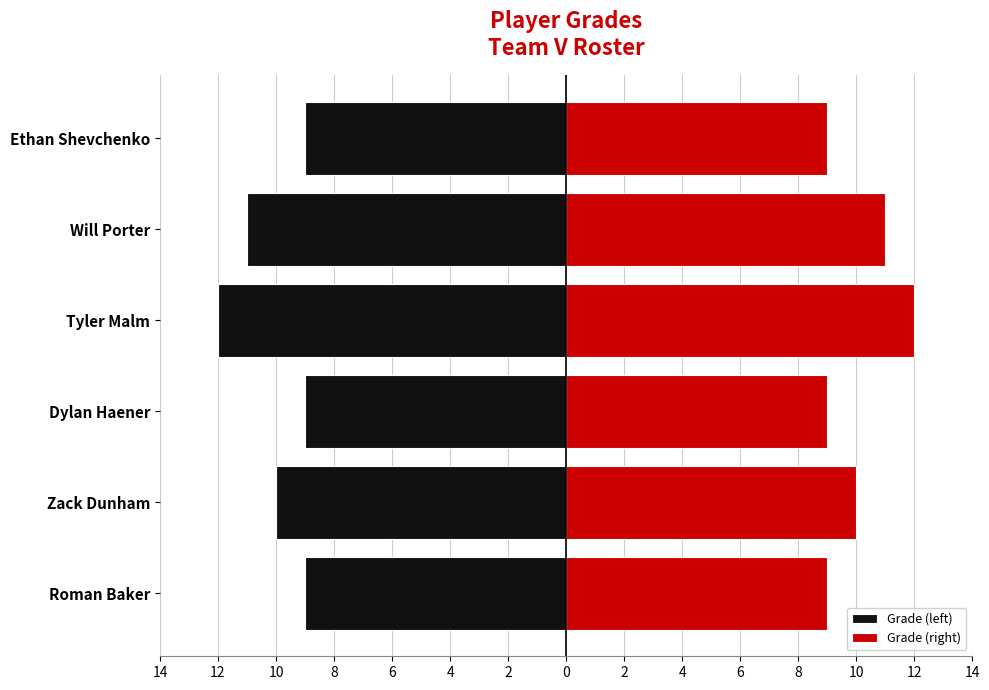

Reading left to right, extract all data points from this chart.

Grade (left): -9	-10	-9	-12	-11	-9
Grade (right): 9	10	9	12	11	9